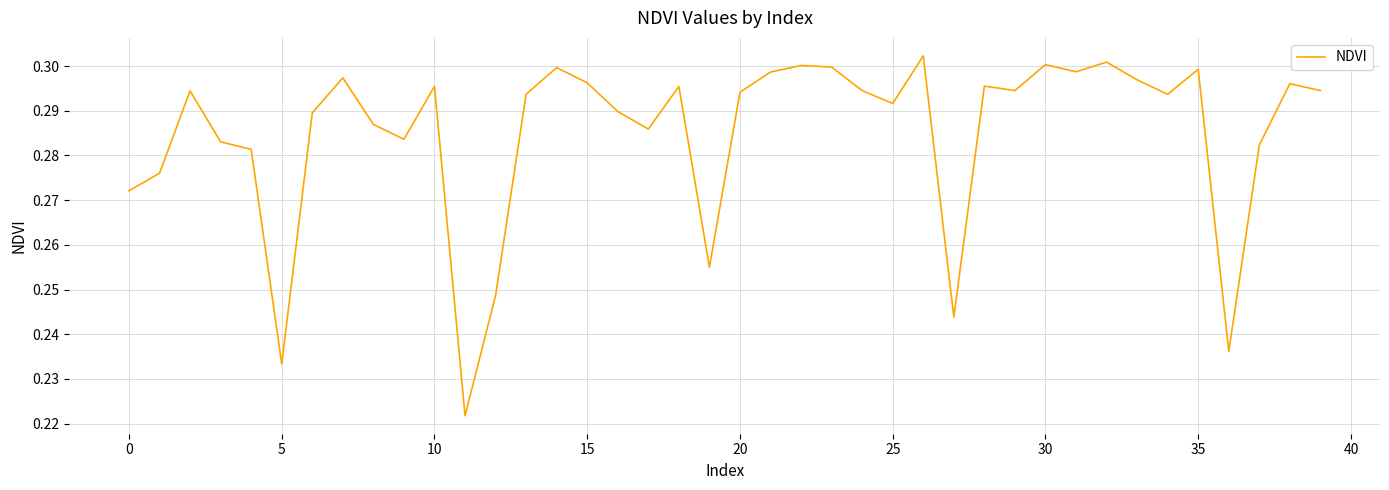

The value at 35 is 0.3. True or false?

True